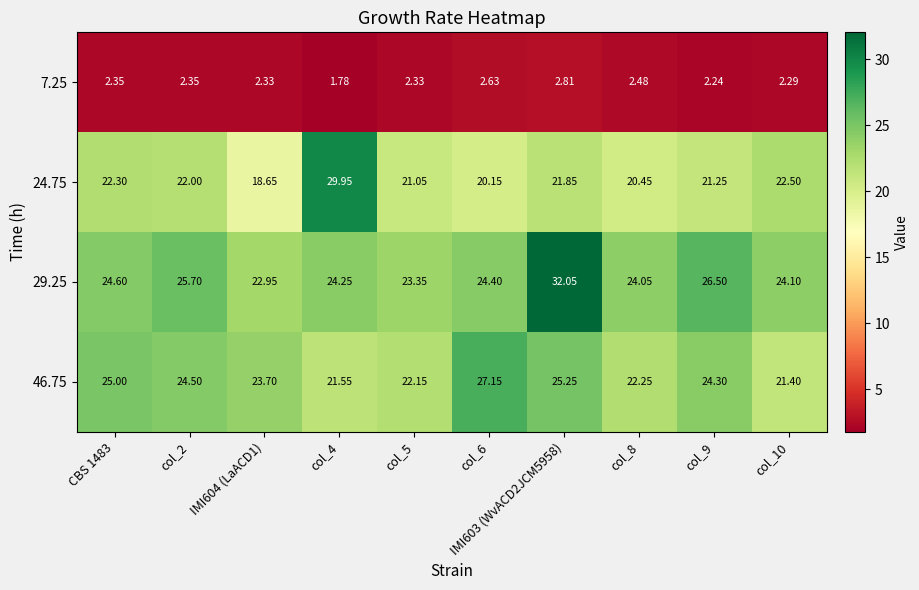

How many data points in 7.25 are above 2?

9